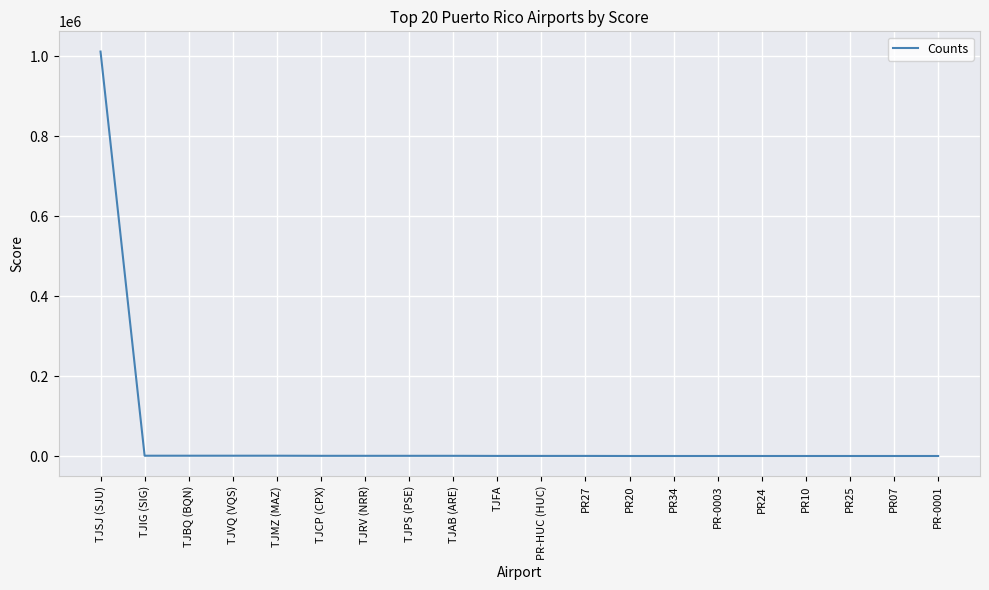

Which label corresponds to the largest value in the chart?

TJSJ (SJU)